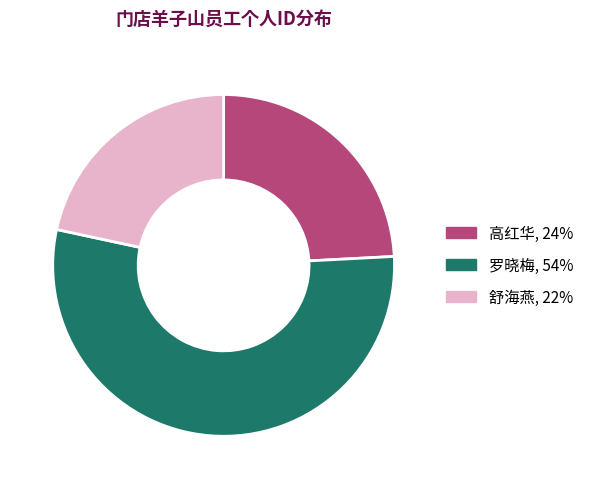

What is the smallest slice in the pie chart?

舒海燕